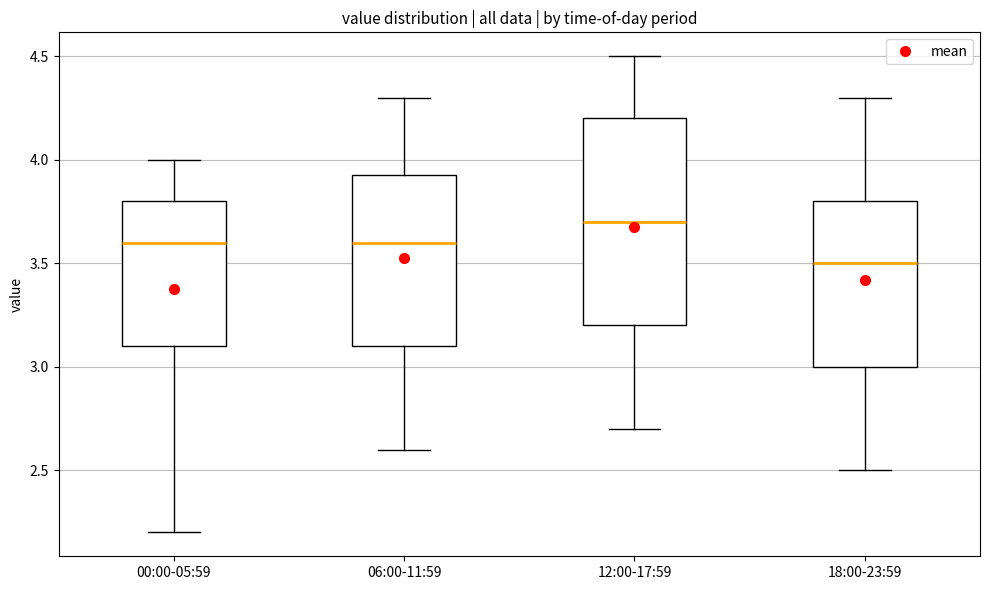

Comparing the boxes themselves (not the whiskers), which one is the tallest?

12:00-17:59